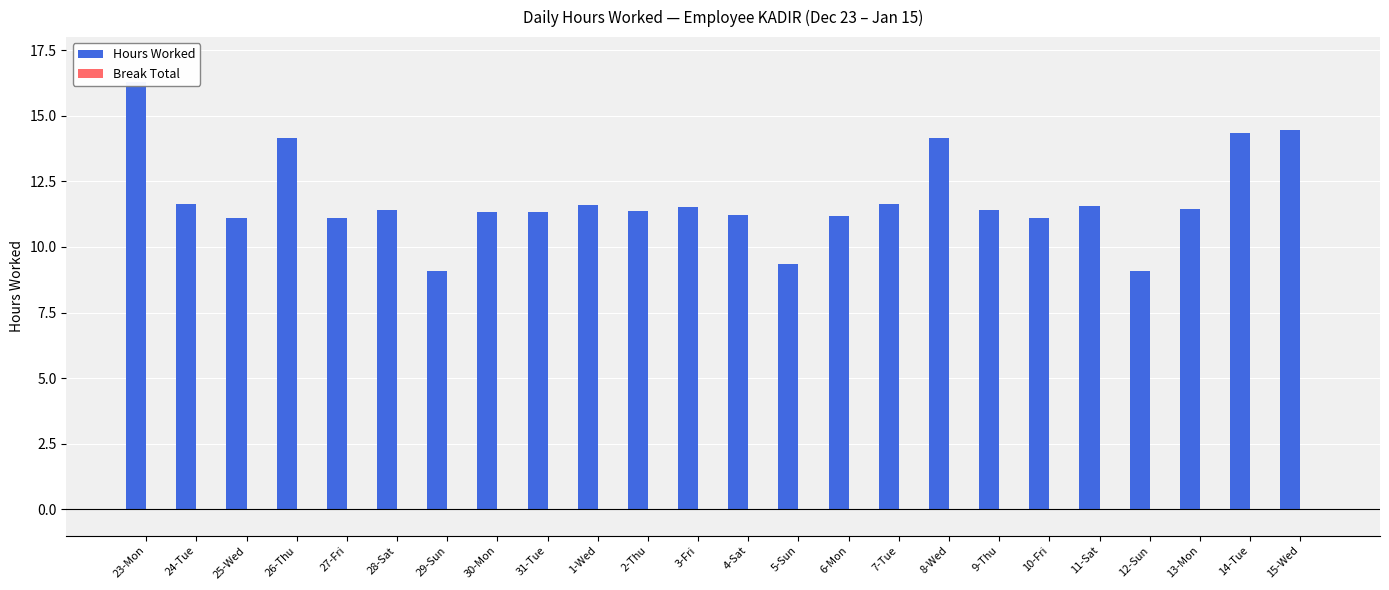

Does the chart contain stacked bars?

No